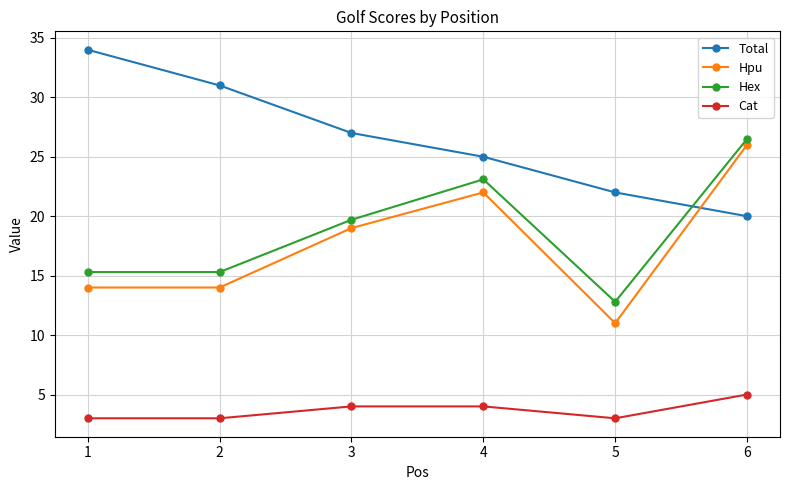

Is the value of Total at 6 greater than the value of Hpu at 3?

Yes